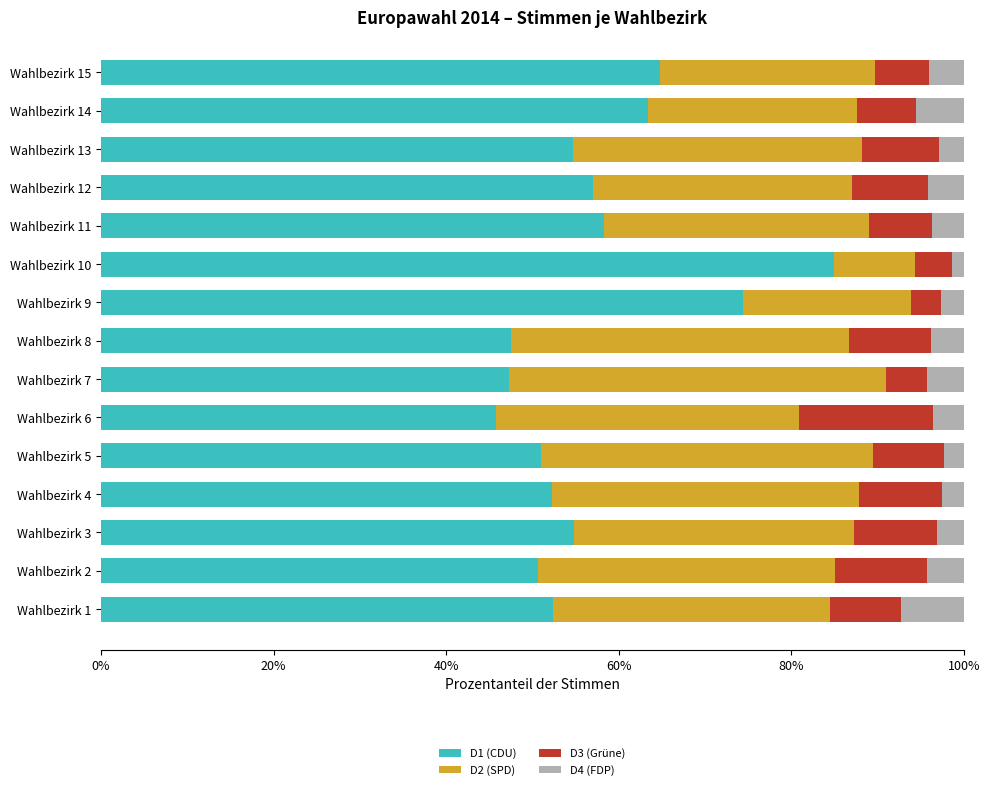

What is the maximum value for D1 (CDU)?

84.9